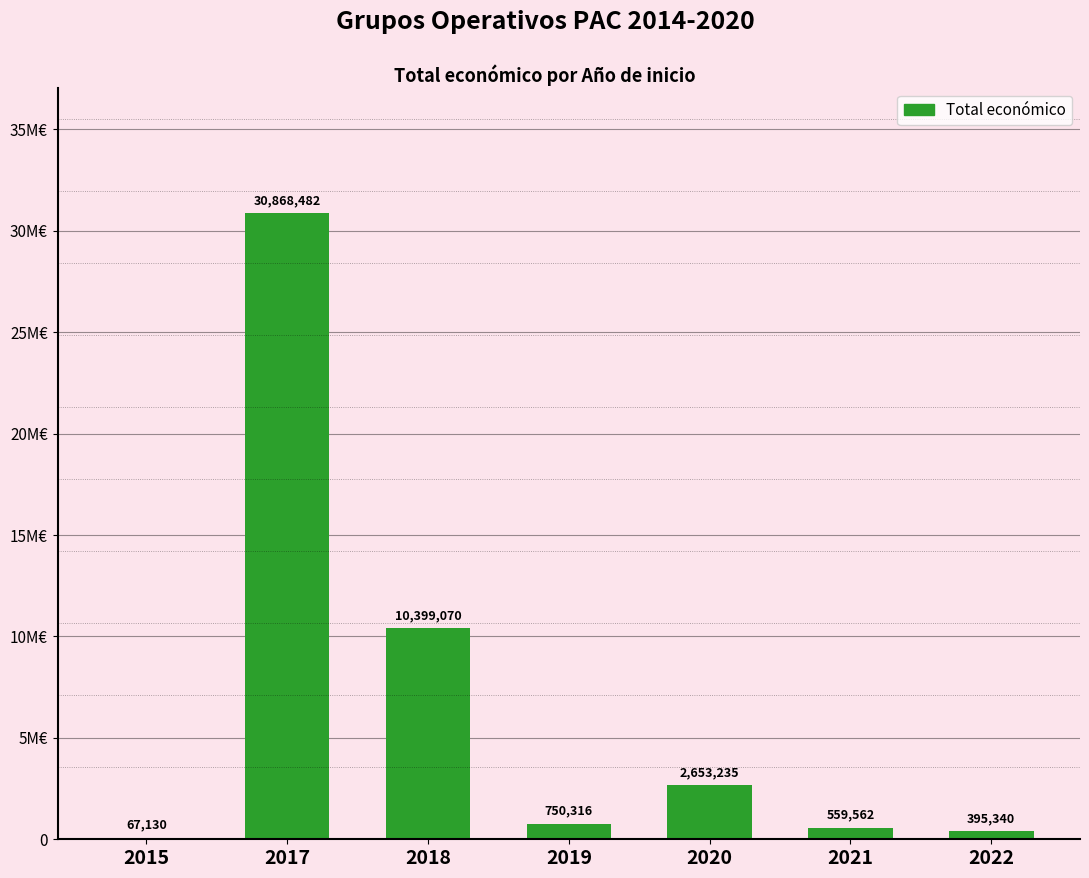

How many bars are there in total?

7